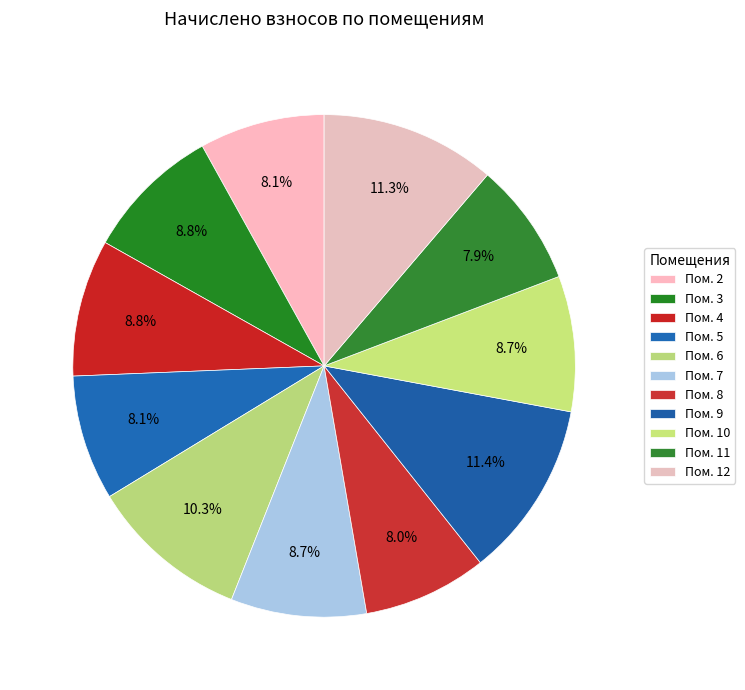

How many segments does this pie chart have?

11